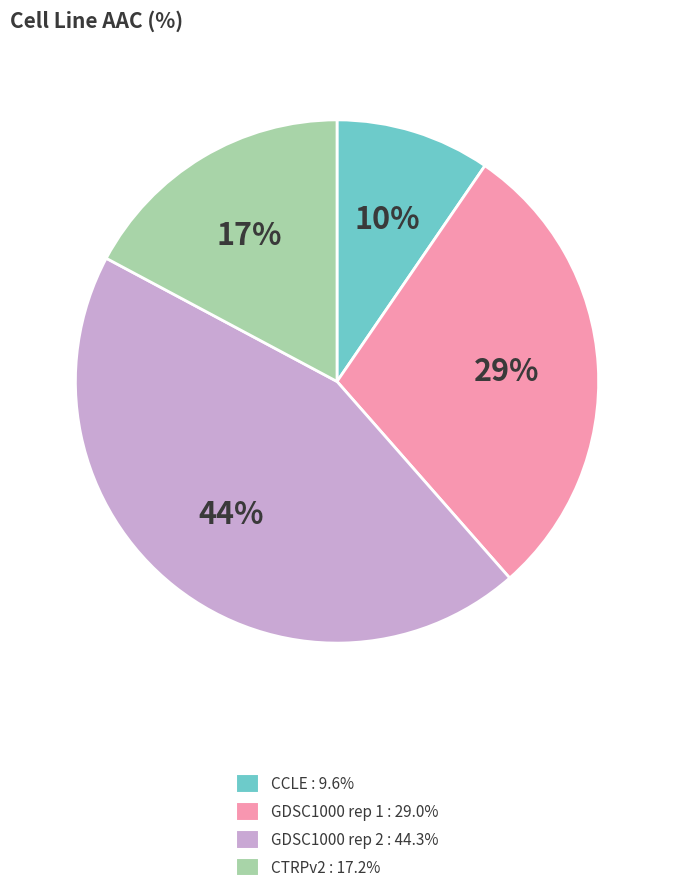

How many slices are in this pie chart?

4